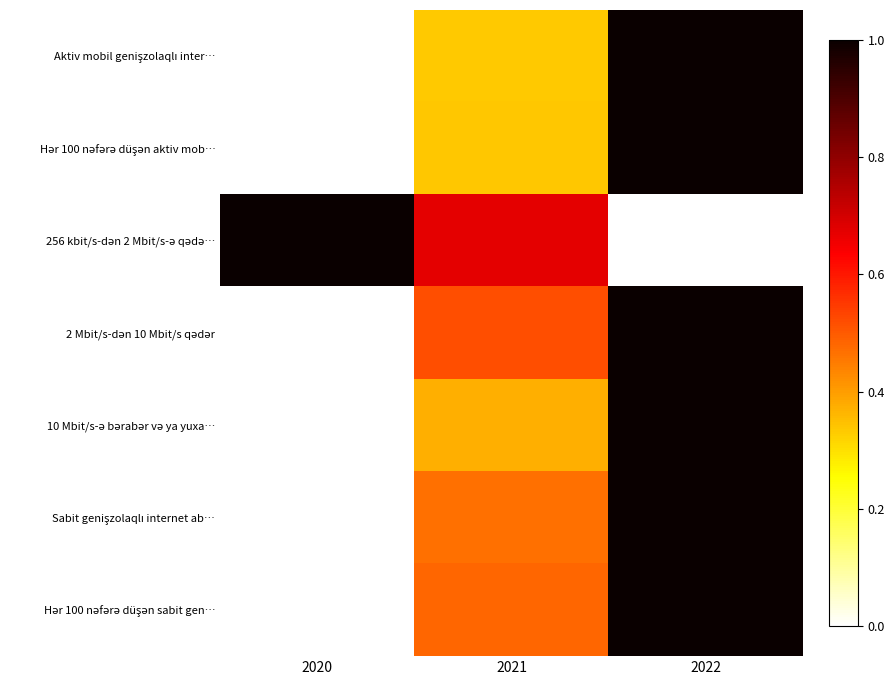

Which category has the lowest value across all series?

2020